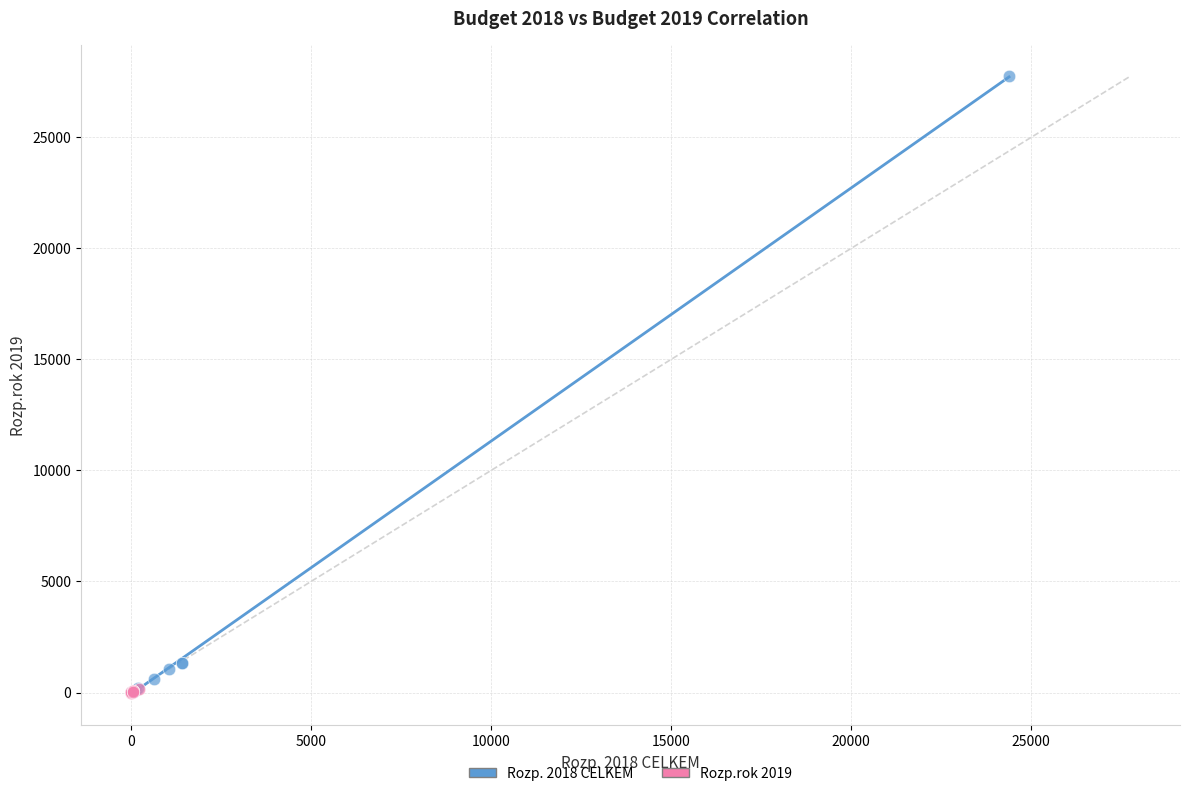

Which series reaches the maximum Y coordinate?

Rozp. 2018 CELKEM